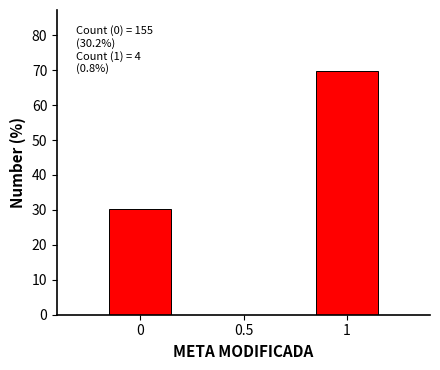

Reading left to right, extract all data points from this chart.

0=30.2	0.5=0.0	1=69.8